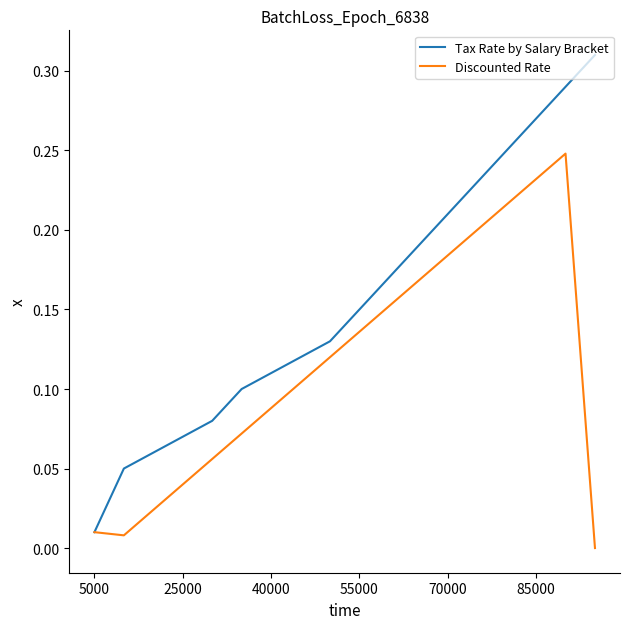

Is this an area chart (filled region under the line)?

No